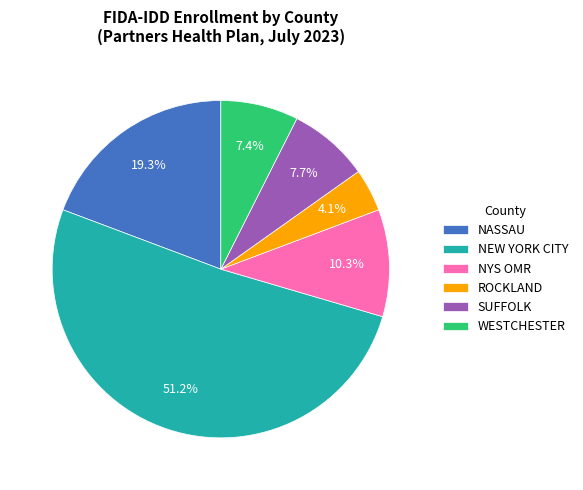

True or false: NYS OMR accounts for 10% of the total.

True